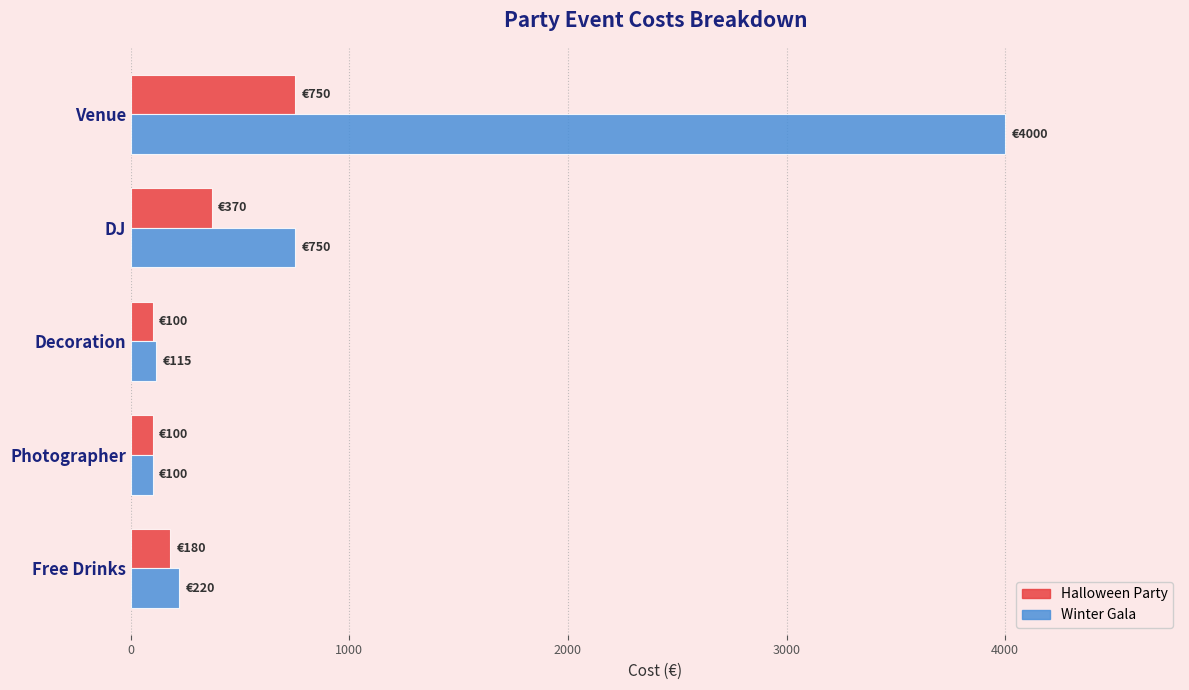

List the series in order of their peak value, lowest first.

Halloween Party, Winter Gala